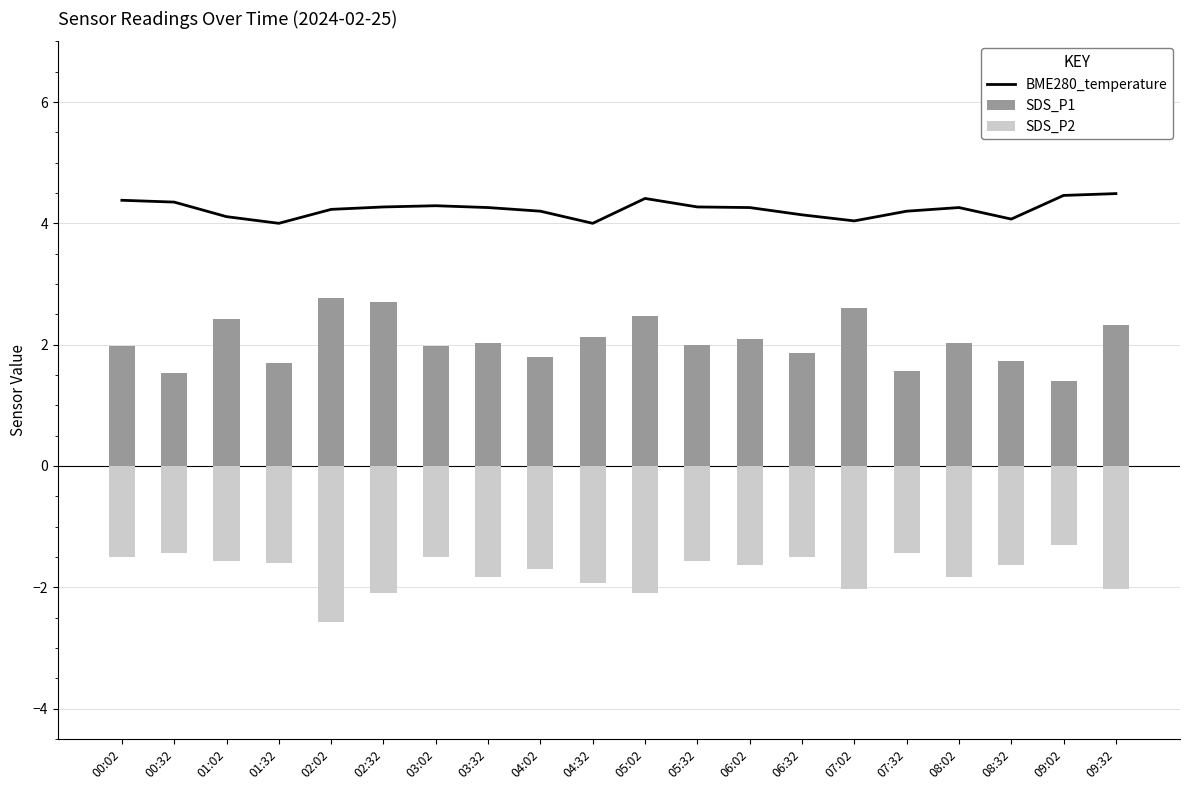

What is the value of the SDS_P2 bar at the 9th from the left?

-1.7